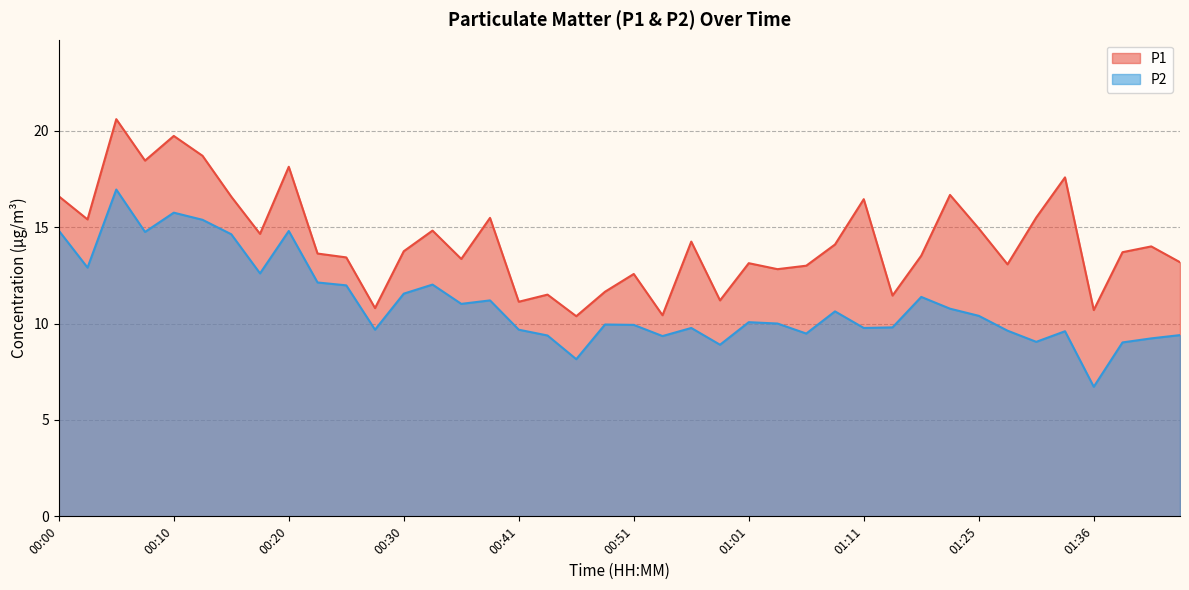

At which label does P2 first exceed 10?

00:00